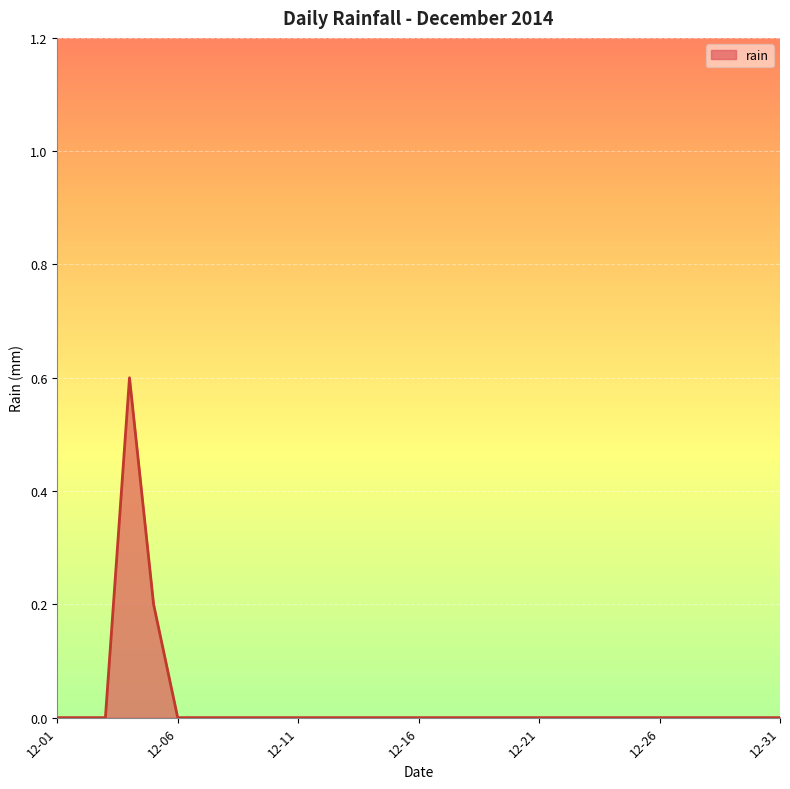

Does the chart have visible grid lines?

Yes